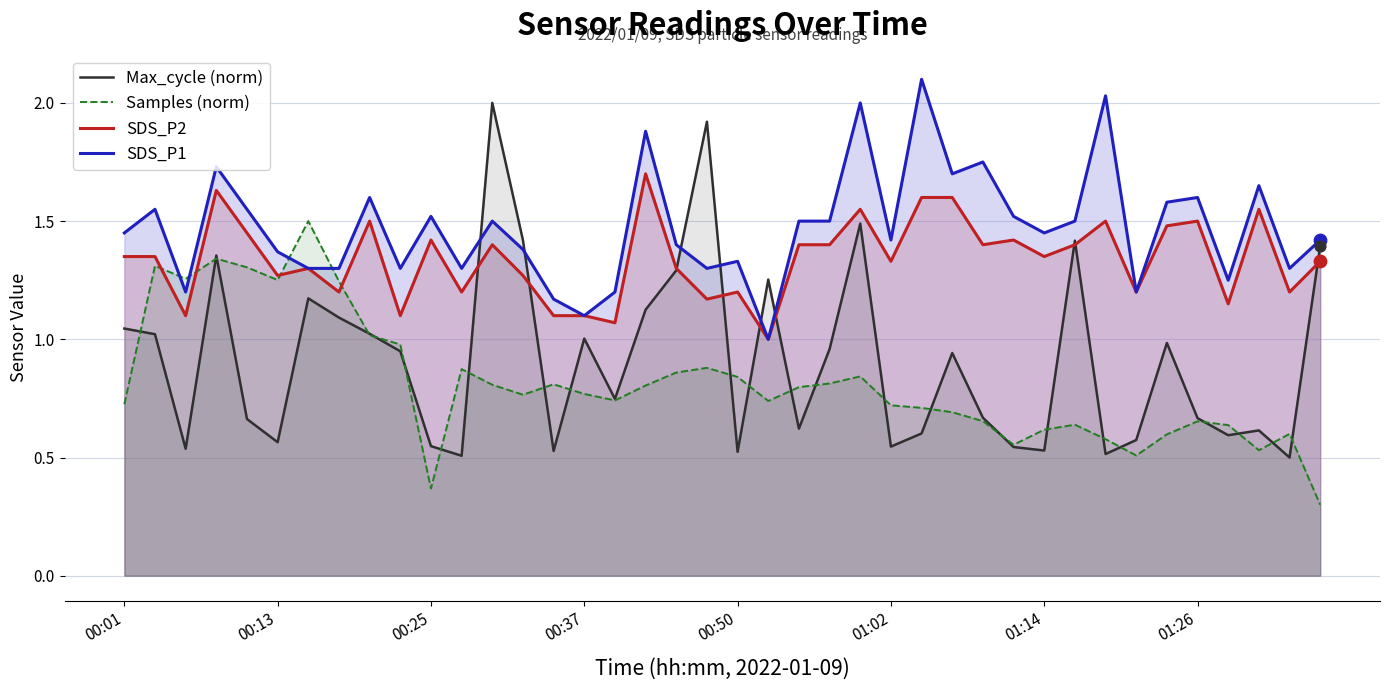

Is the value of SDS_P2 at 34 greater than the value of SDS_P1 at 37?

No